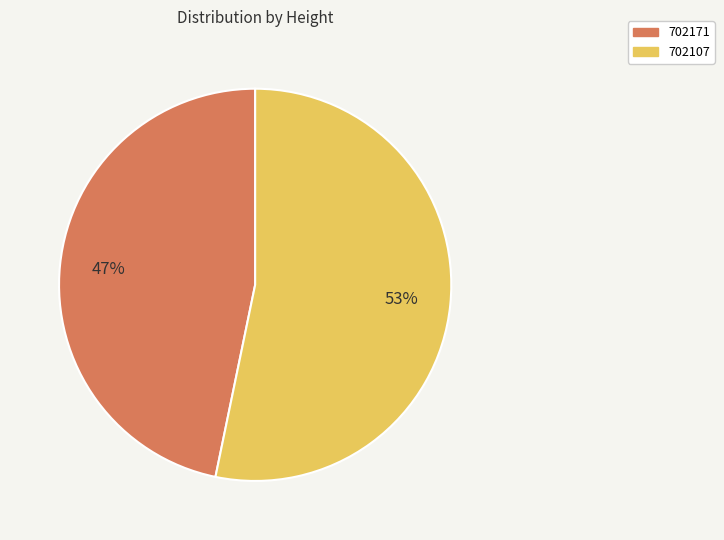

Is the sum of 702171 and 702107 greater than half?

Yes